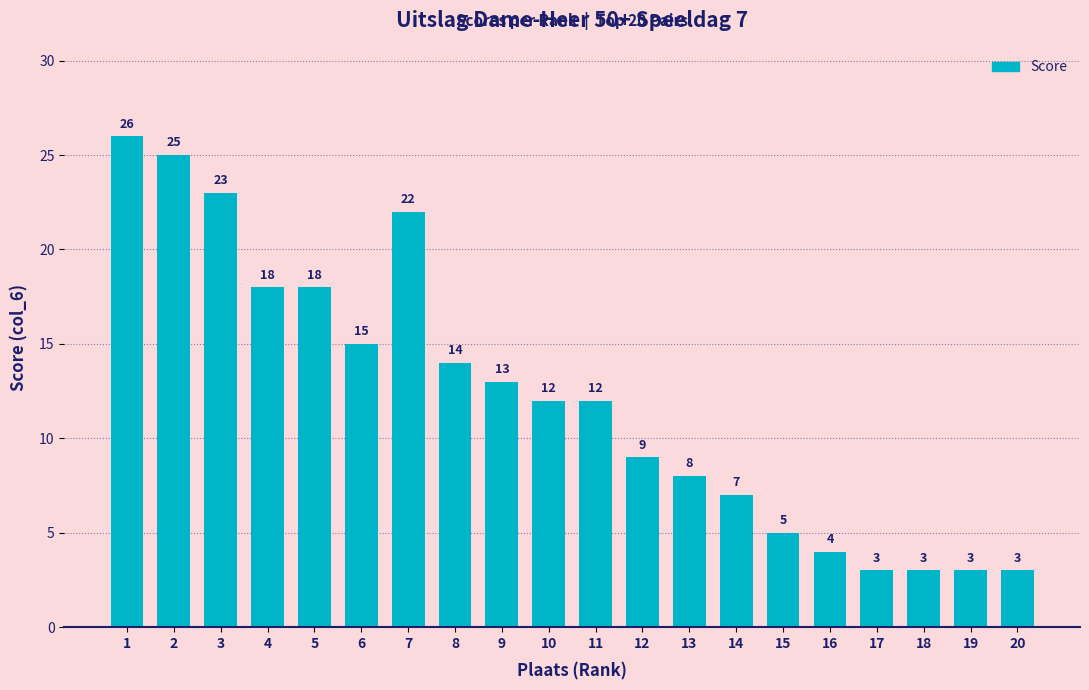

What is the difference between the maximum and minimum values?

23